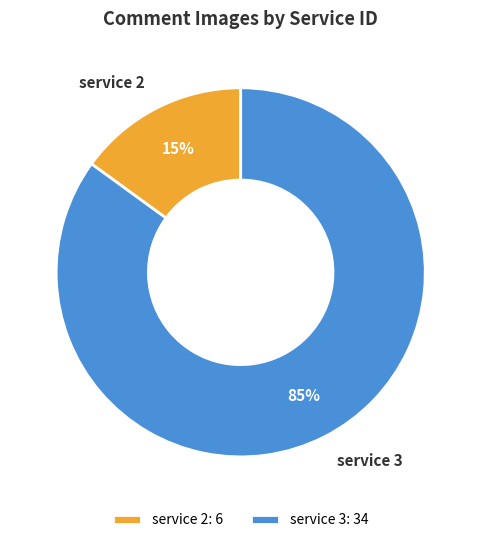

Do service 3 and service 2 together represent more than half of the pie?

Yes